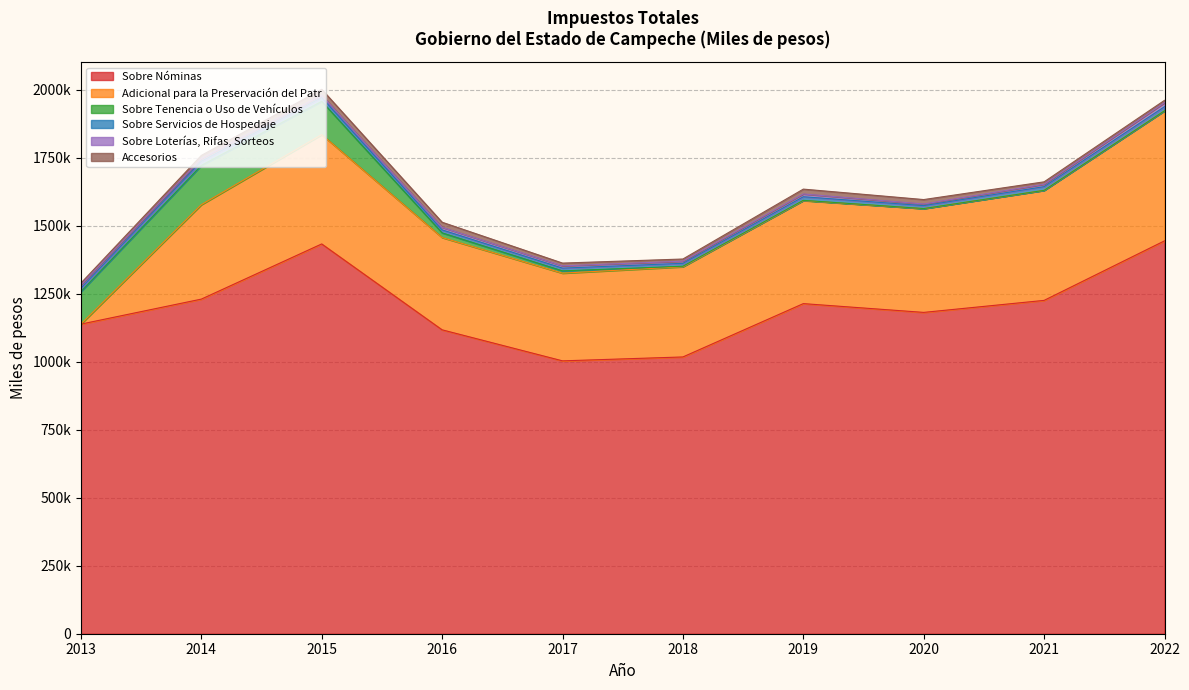

What is the value of the Sobre Nóminas point at the 1st from the left?

1138248.0